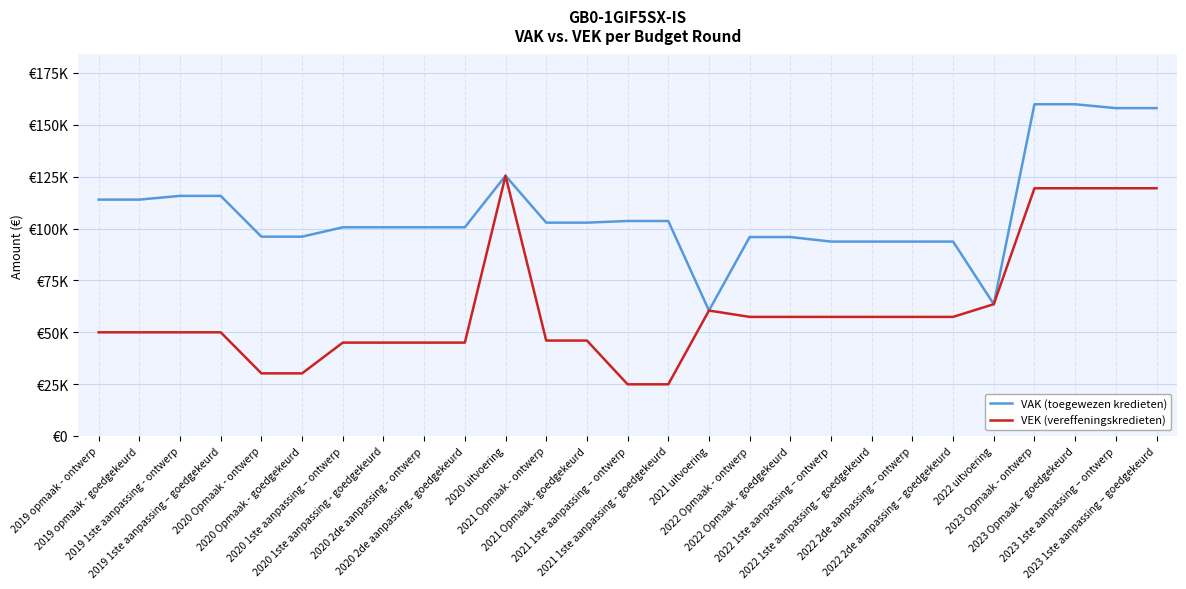

Which series has the largest range (max minus min)?

VEK (vereffeningskredieten)